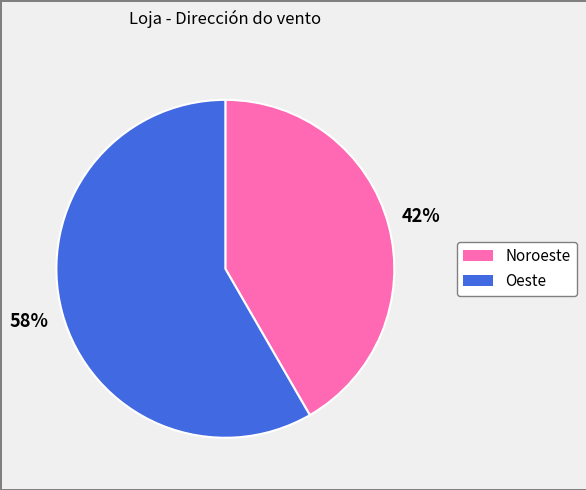

How many slices are in this pie chart?

2